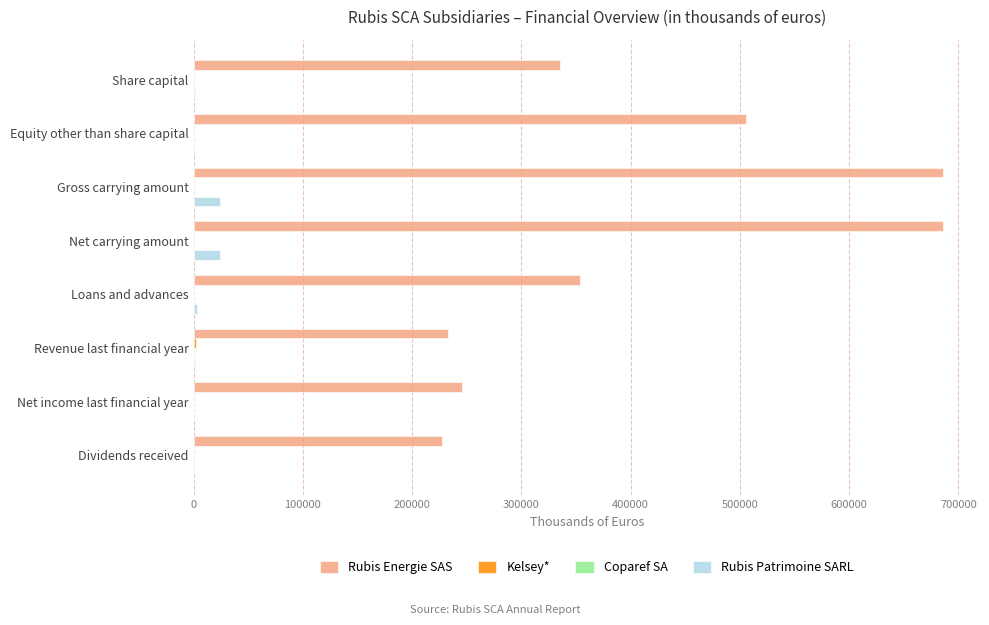

What is the maximum value shown in the chart?

685503